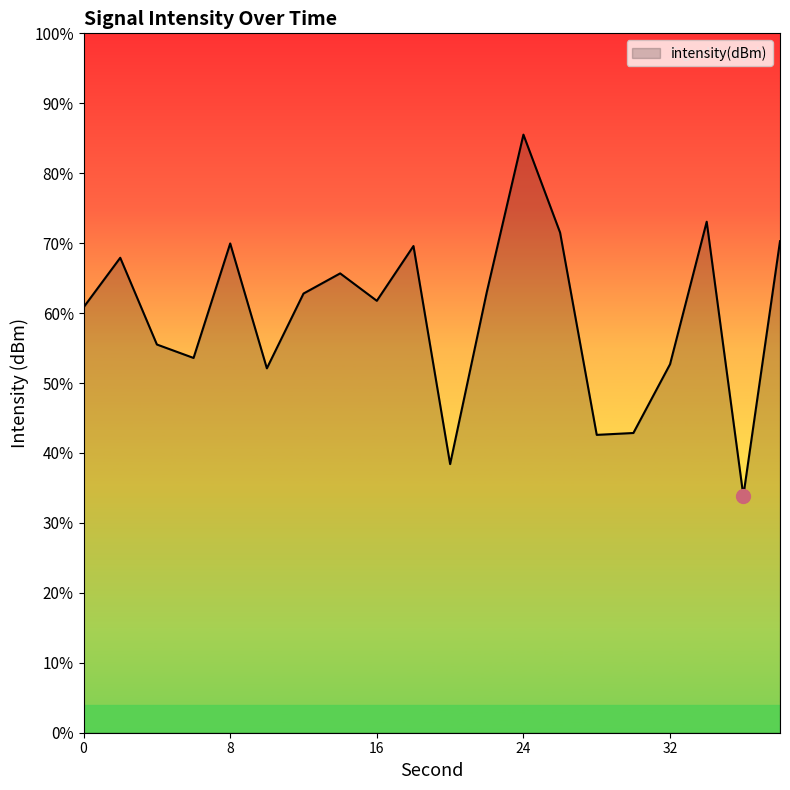

Does the chart have visible grid lines?

No